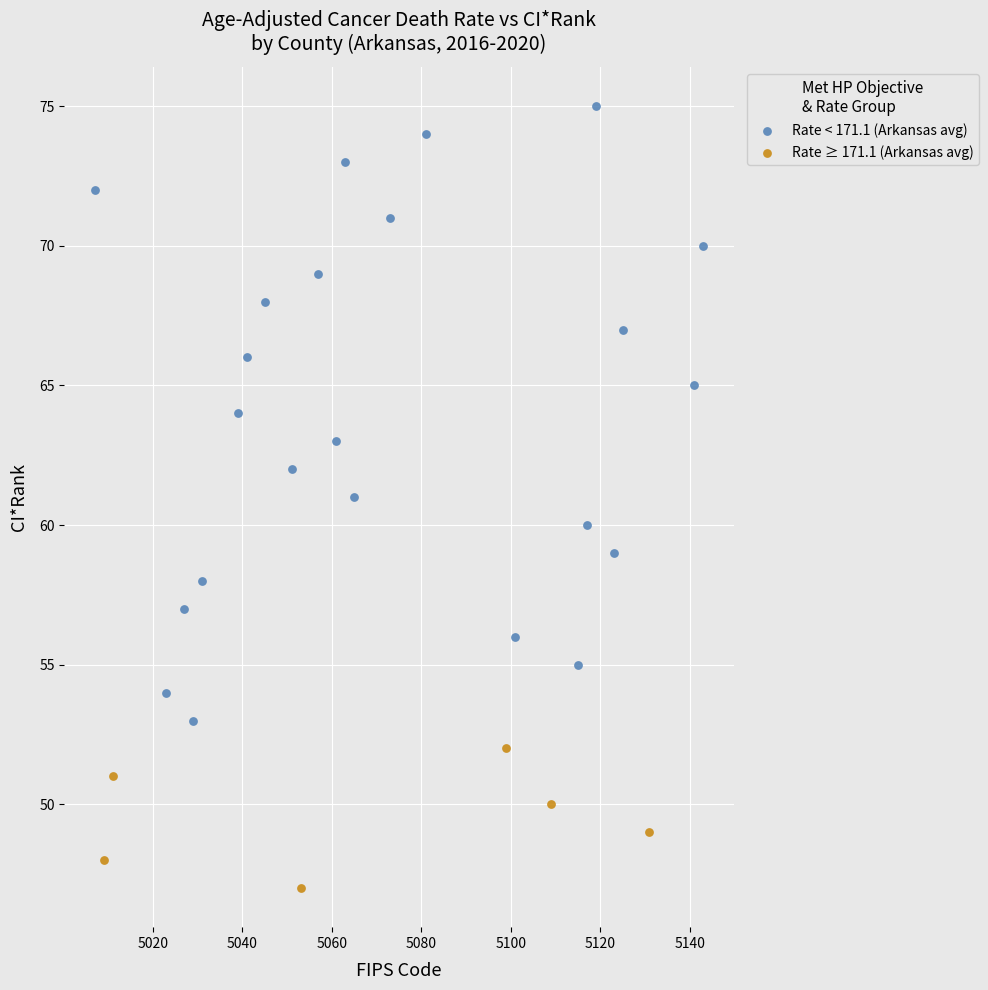

Which series reaches the maximum Y coordinate?

Rate < 171.1 (Arkansas avg)